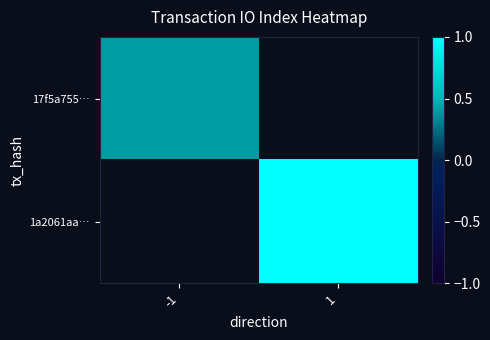

At which category does the chart reach its peak across all series?

1